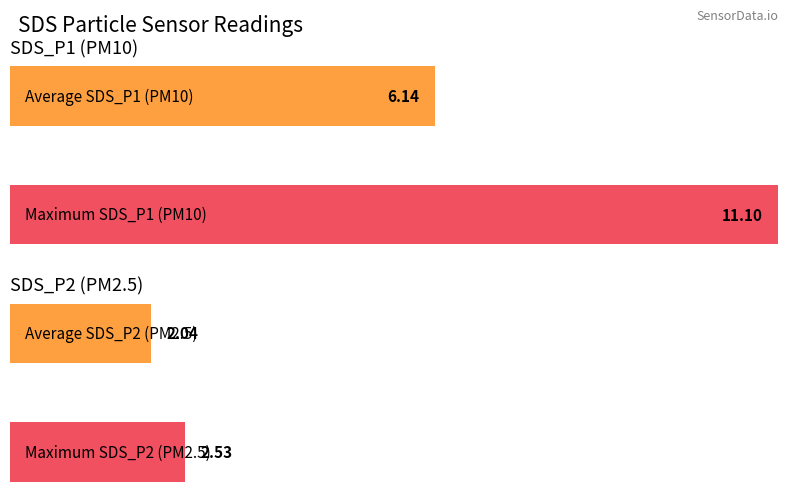

The value of SDS_P2 at 01:59 is 3.6. True or false?

False